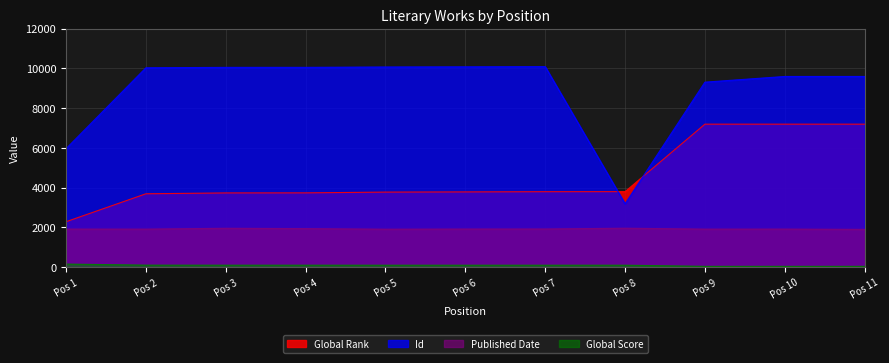

List the series in order of their peak value, lowest first.

Global Score, Published Date, Global Rank, Id